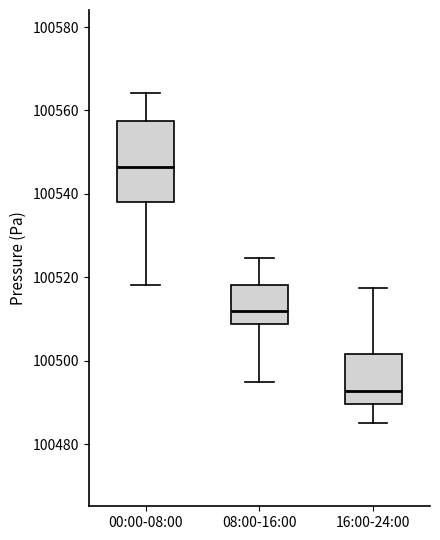

Comparing the boxes themselves (not the whiskers), which one is the tallest?

00:00-08:00